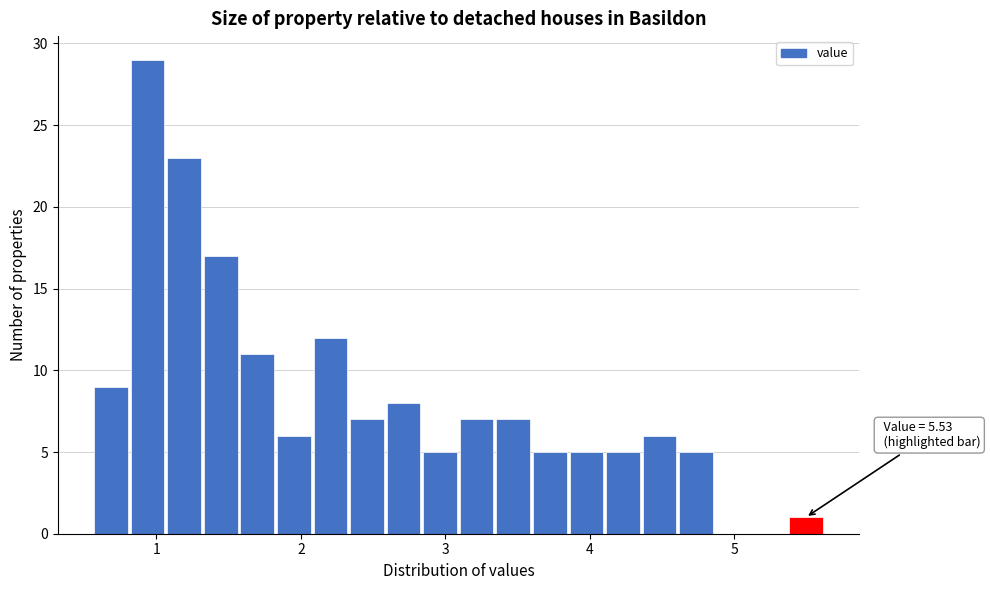

Read against the x-axis, roughly where is the centre of the tallest bar?

0.9